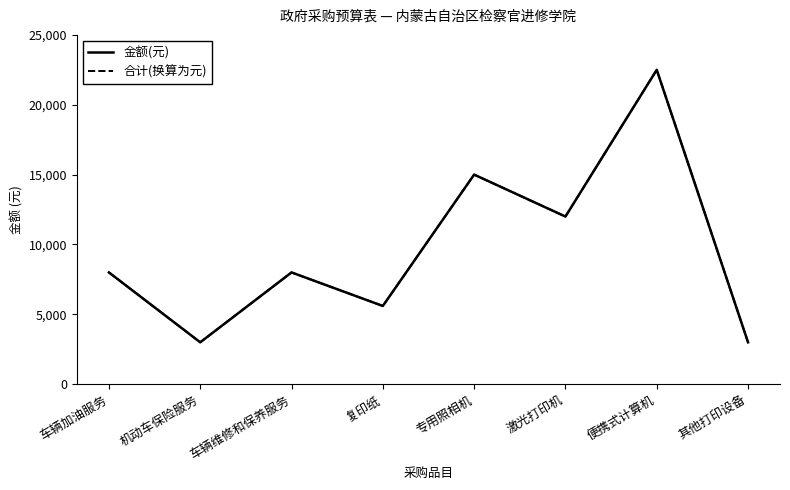

Reading left to right, what are all the values shown in this chart?

金额(元): 车辆加油服务=8000.0	机动车保险服务=3000.0	车辆维修和保养服务=8000.0	复印纸=5600.0	专用照相机=15000.0	激光打印机=12000.0	便携式计算机=22500.0	其他打印设备=3000.0
合计(换算为元): 车辆加油服务=8000.0	机动车保险服务=3000.0	车辆维修和保养服务=8000.0	复印纸=5600.0	专用照相机=15000.0	激光打印机=12000.0	便携式计算机=22500.0	其他打印设备=3000.0